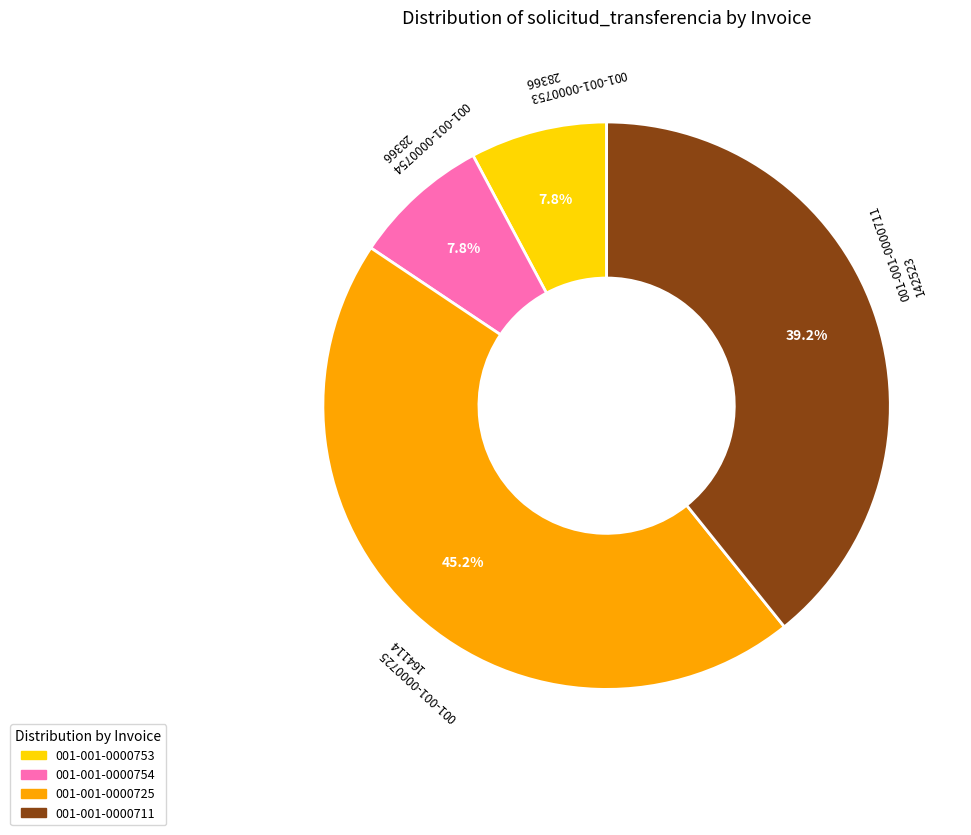

To the nearest percent, what is the difference between the 001-001-0000753 and 001-001-0000711 slice percentages?

31%